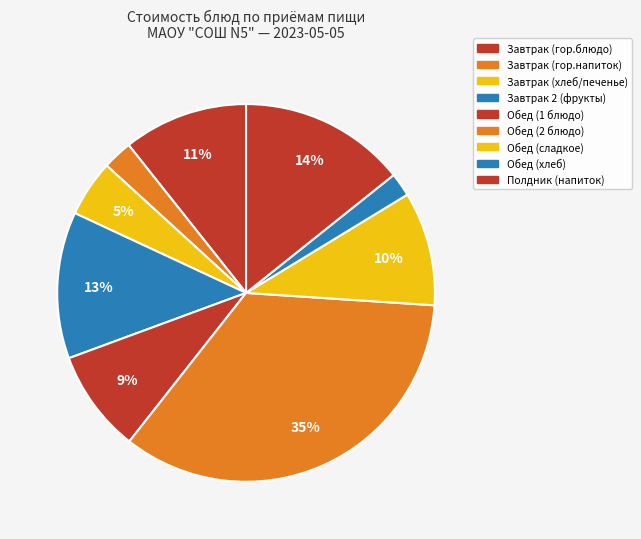

The Завтрак (хлеб/печенье) slice represents 1% of the pie. True or false?

False